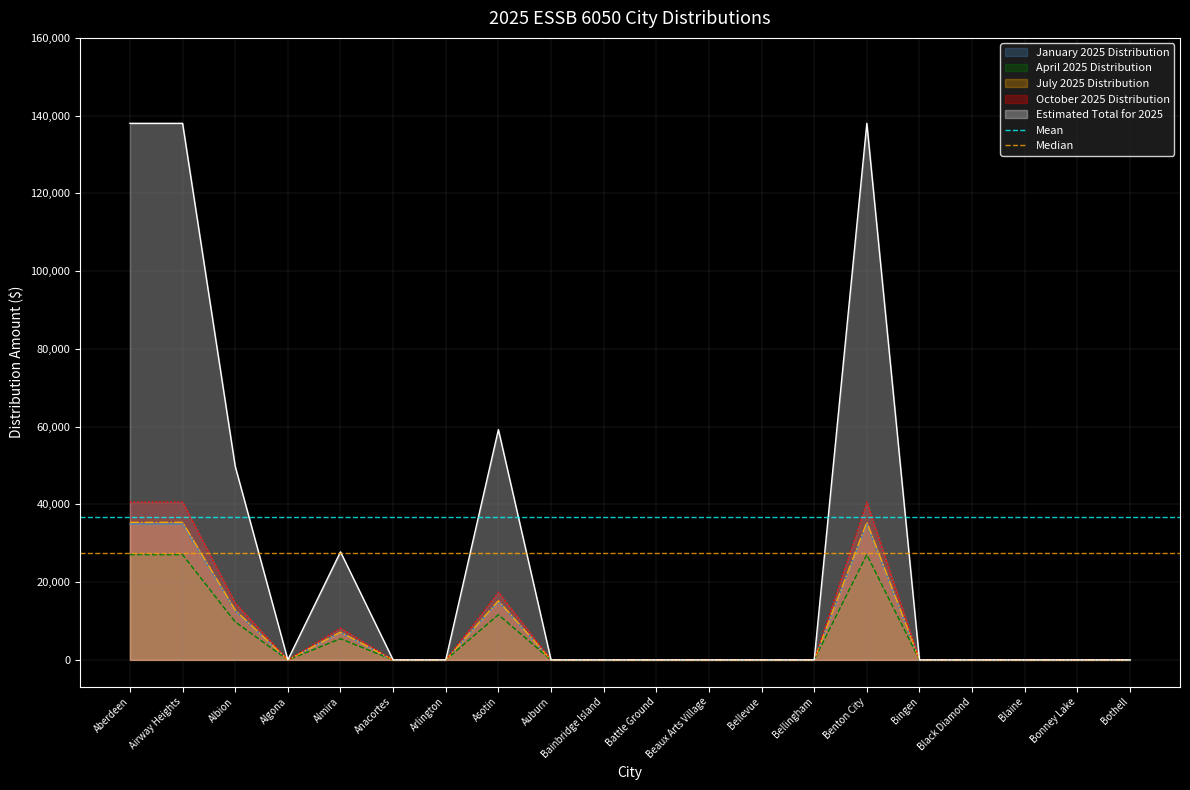

At which label is Mean closest to 36725?

Aberdeen